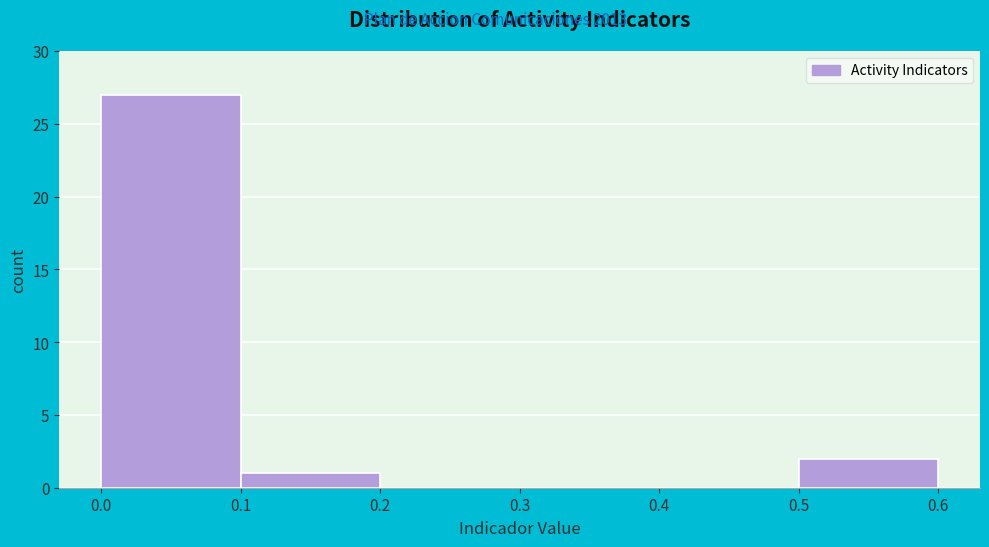

Reading left to right, list every bar in this chart as the range it spans on the x-axis followed by its height. The values are not printed on the chart, so give them approximately, as read against the axis.

0.0 to 0.1: 27
0.1 to 0.2: 1
0.2 to 0.3: 0
0.3 to 0.4: 0
0.4 to 0.5: 0
0.5 to 0.6: 2